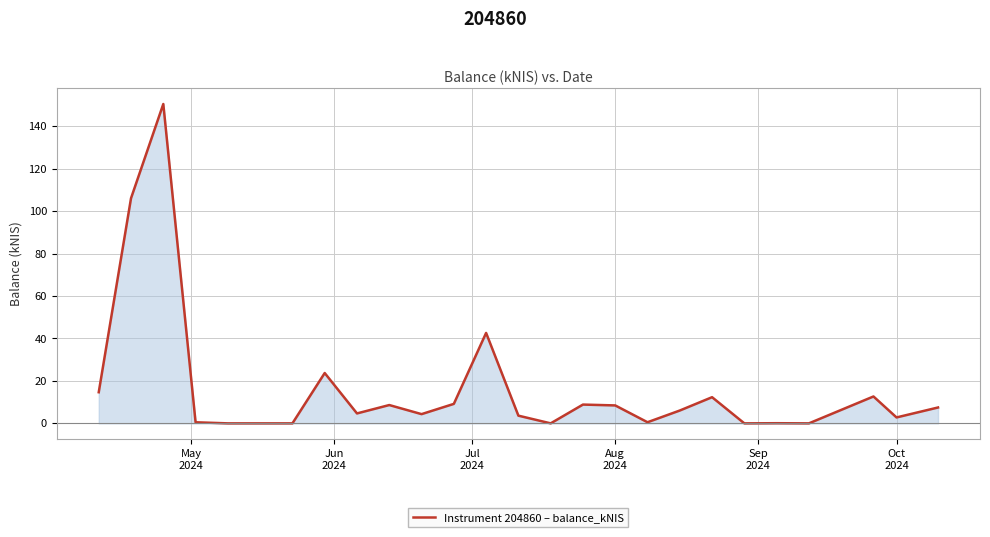

What is the greatest value displayed?

150.5